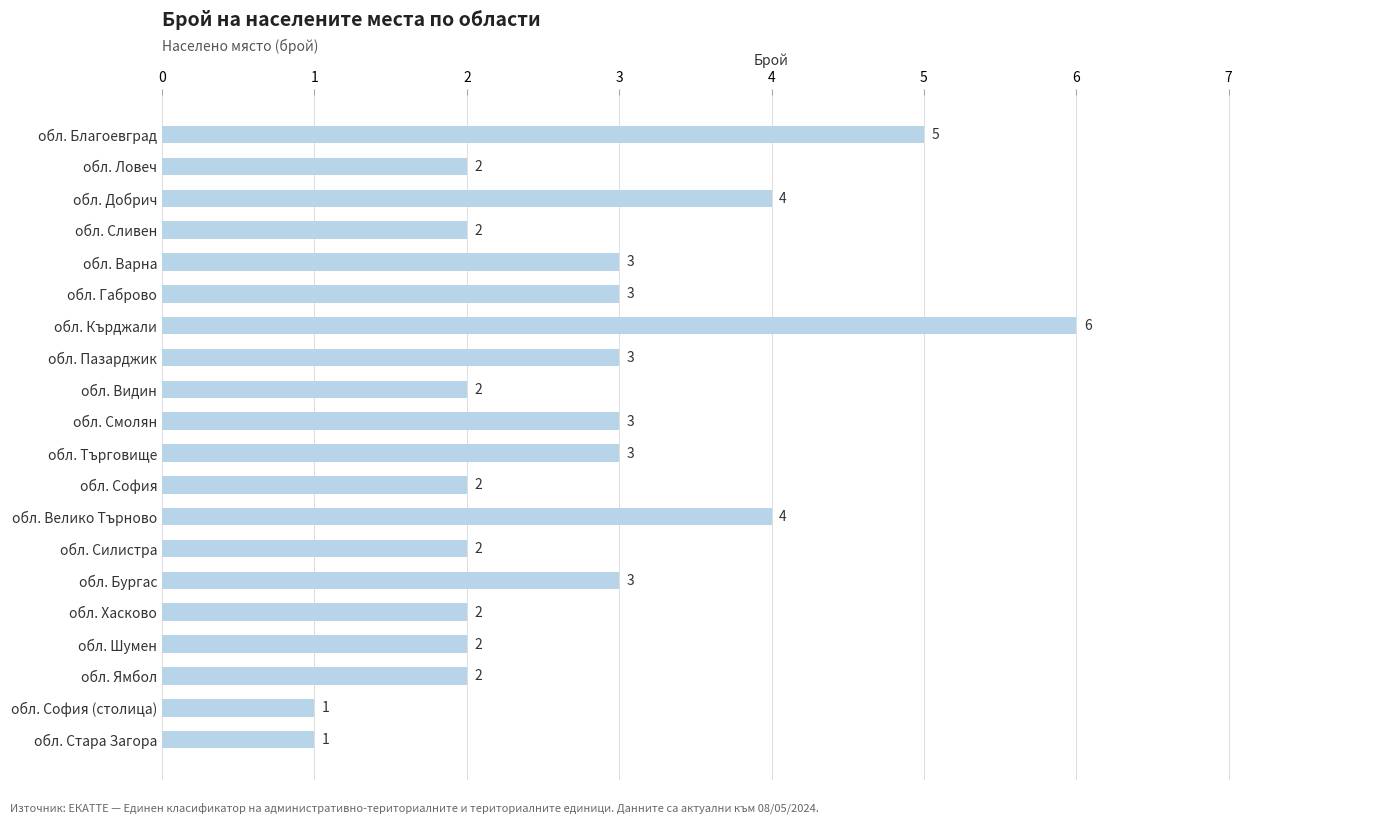

What is the sum of all values?

55